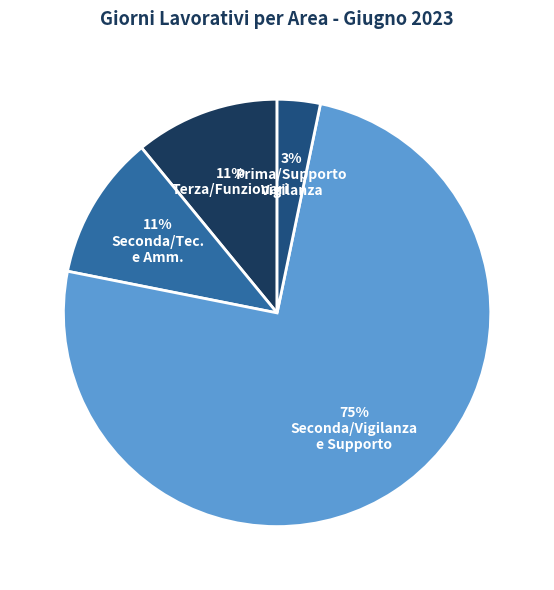

To the nearest percent, what is the average slice percentage?

25%